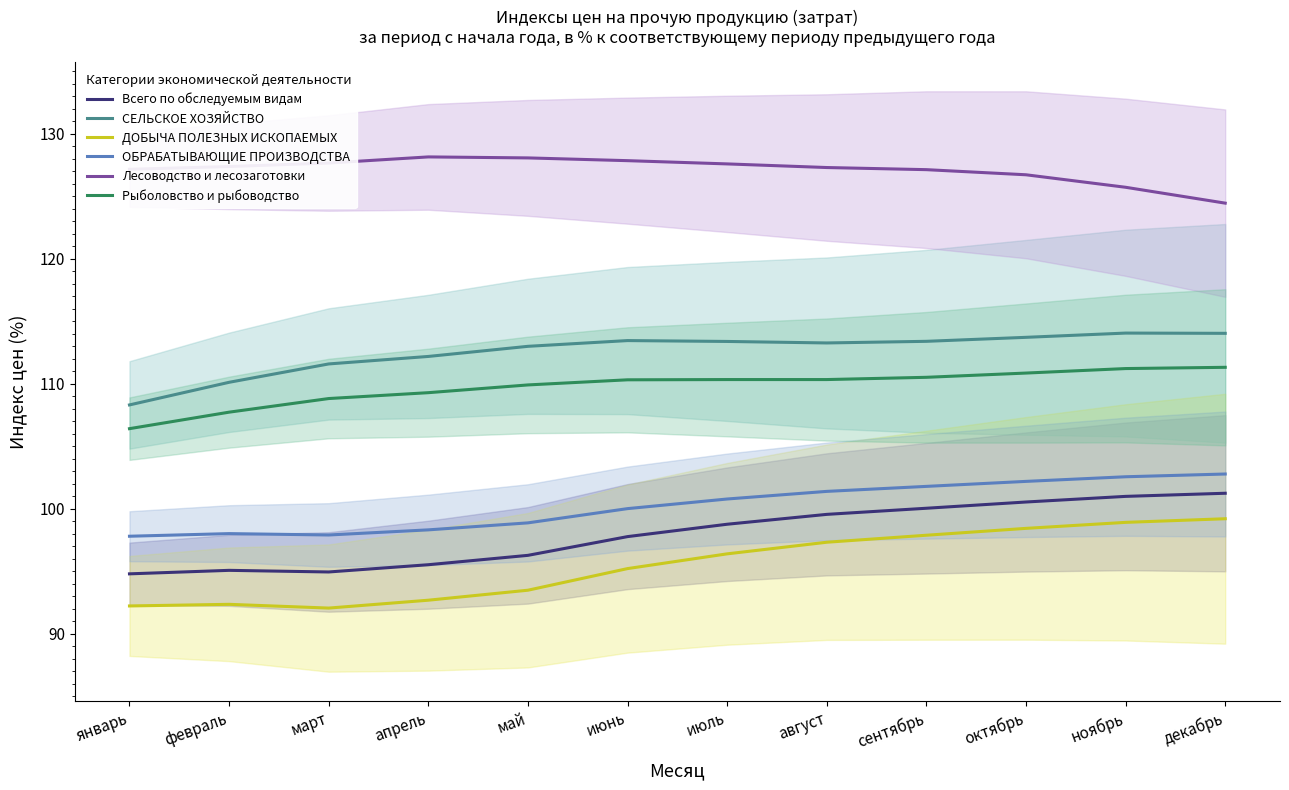

What is the value of the Всего по обследуемым видам point at the 8th from the left?

99.5